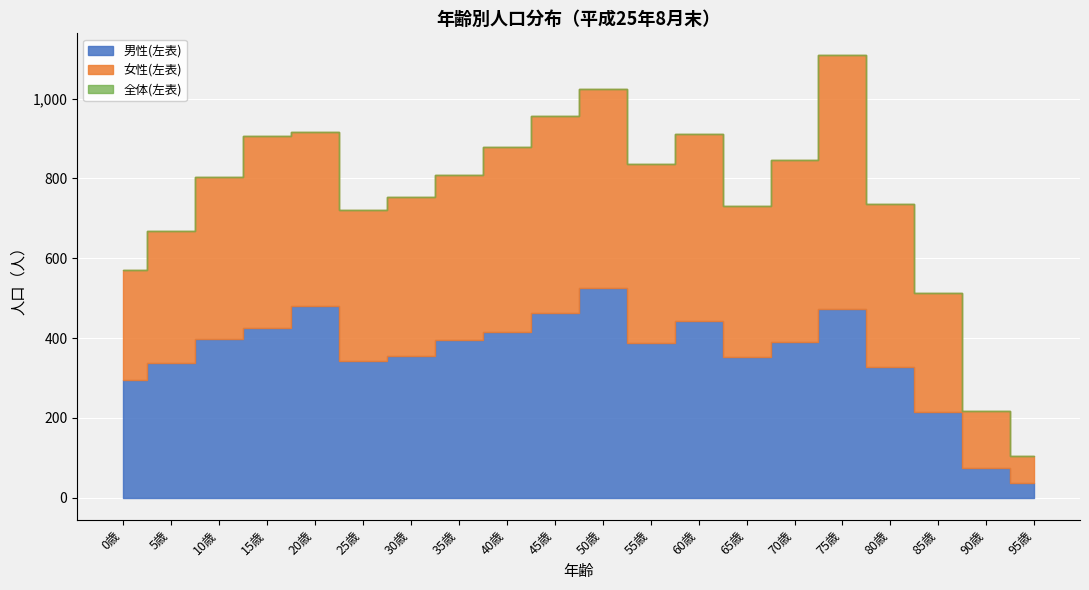

How many intersections are there between 女性(左表) and 男性(左表)?

5